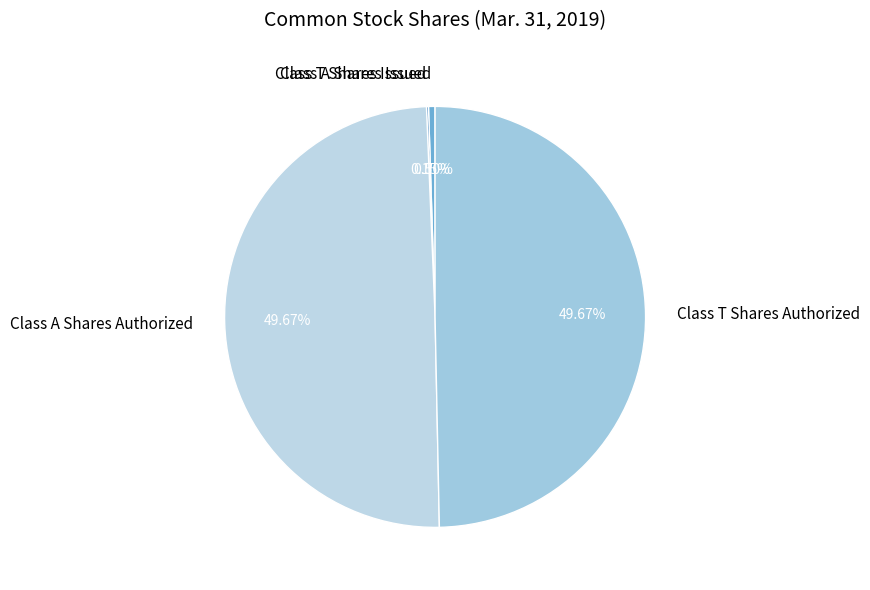

Does any single category account for the majority?

No